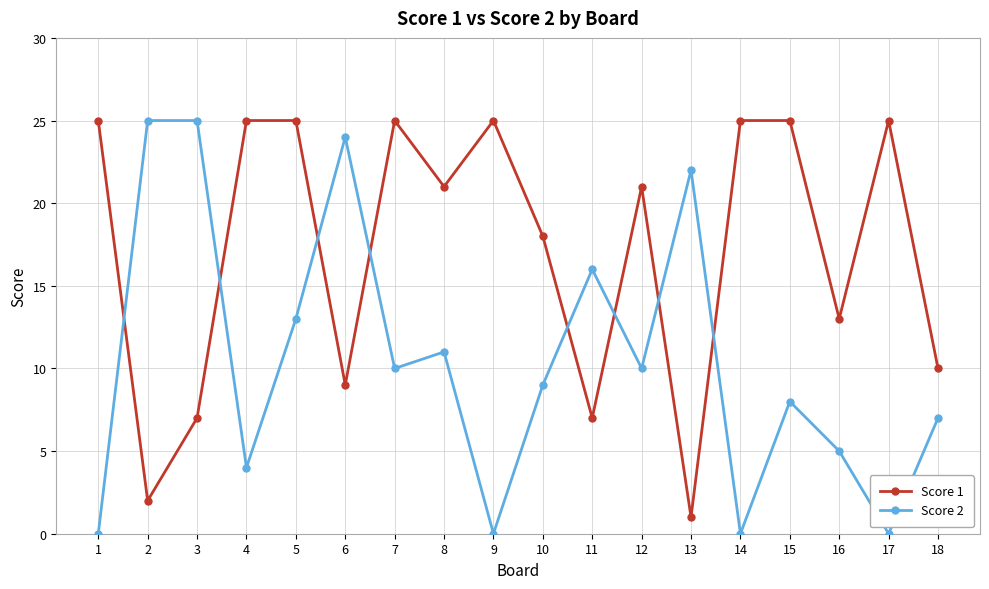

Between 4 and 8, which series saw the biggest shift?

Score 2